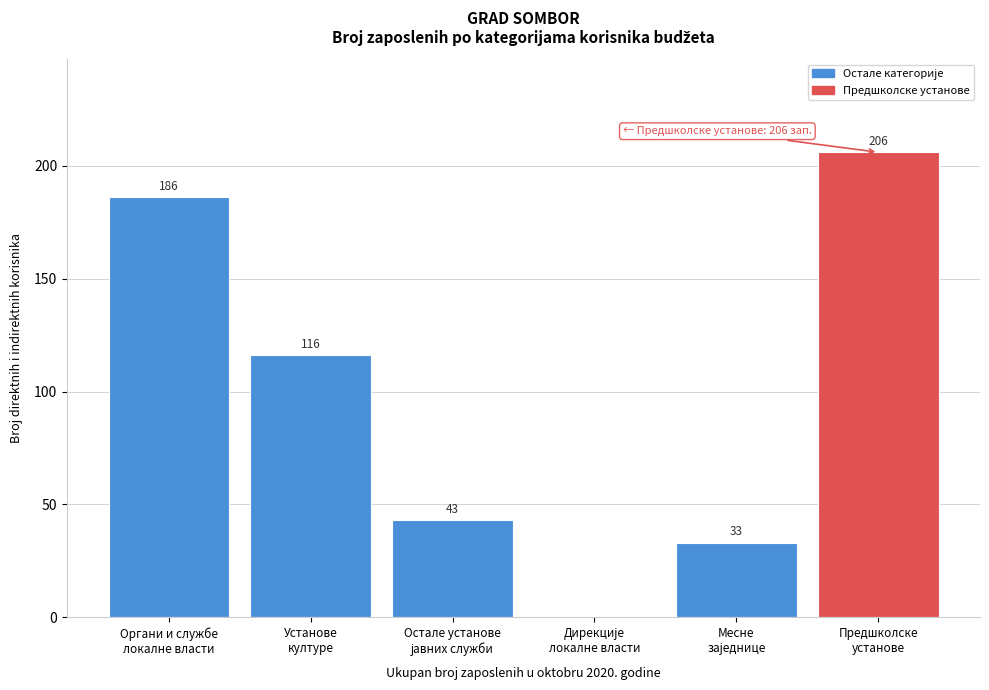

What is the greatest value displayed?

206